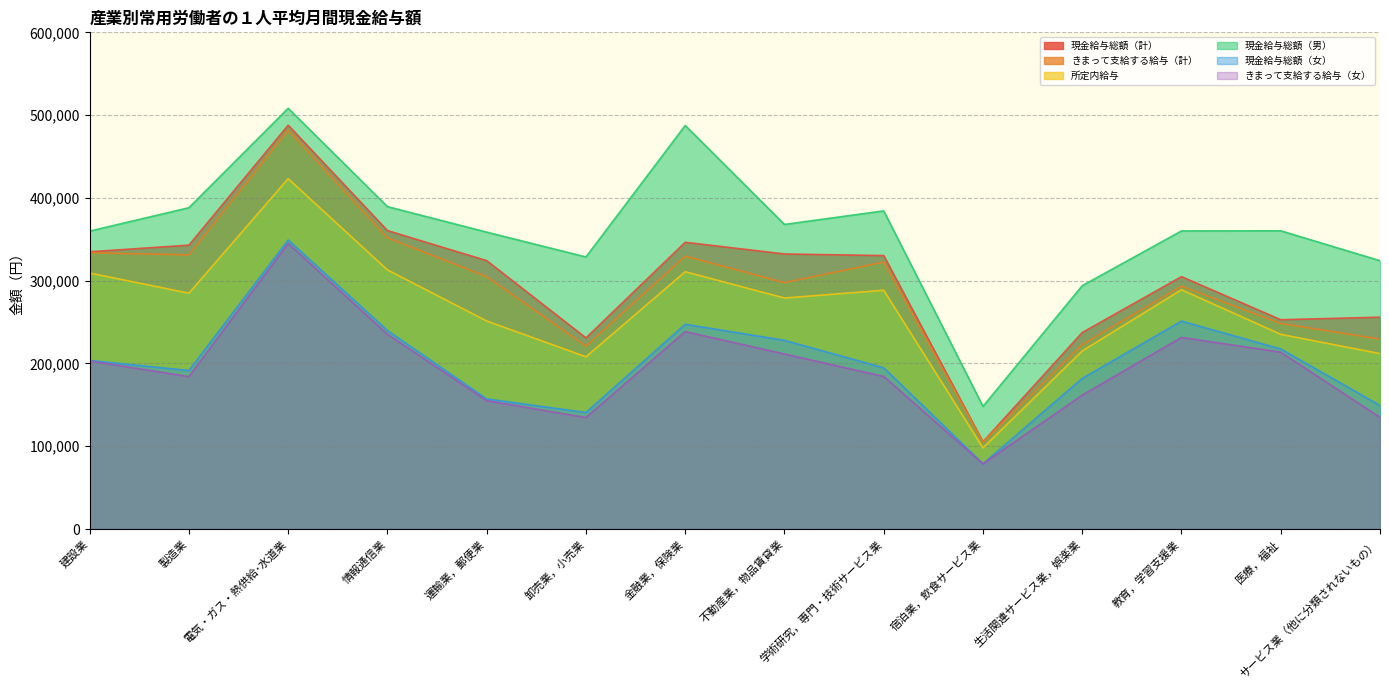

Rank the series by their maximum value, from highest to lowest.

現金給与総額（男）, 現金給与総額（計）, きまって支給する給与（計）, 所定内給与, 現金給与総額（女）, きまって支給する給与（女）